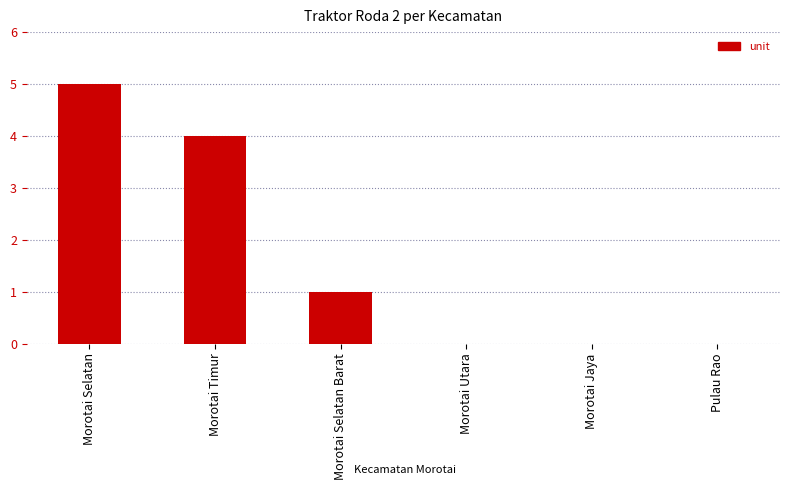

What is the maximum value shown in the chart?

5